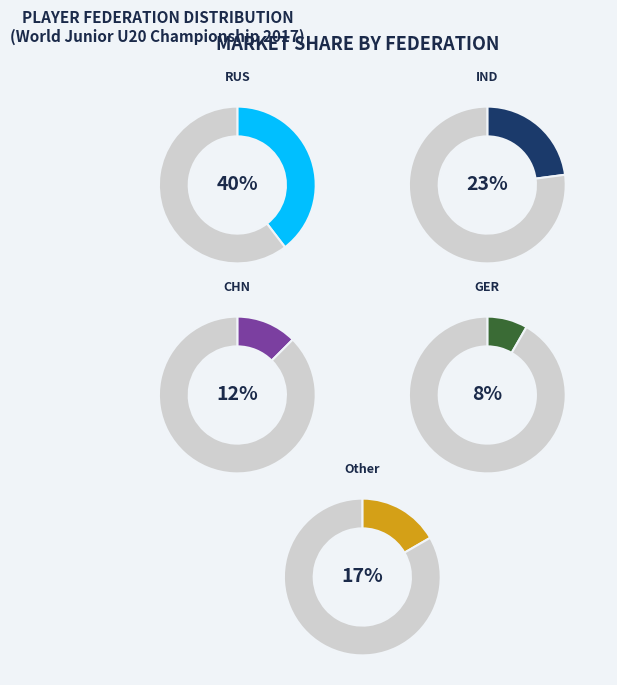

Which category has the biggest portion of the pie?

RUS